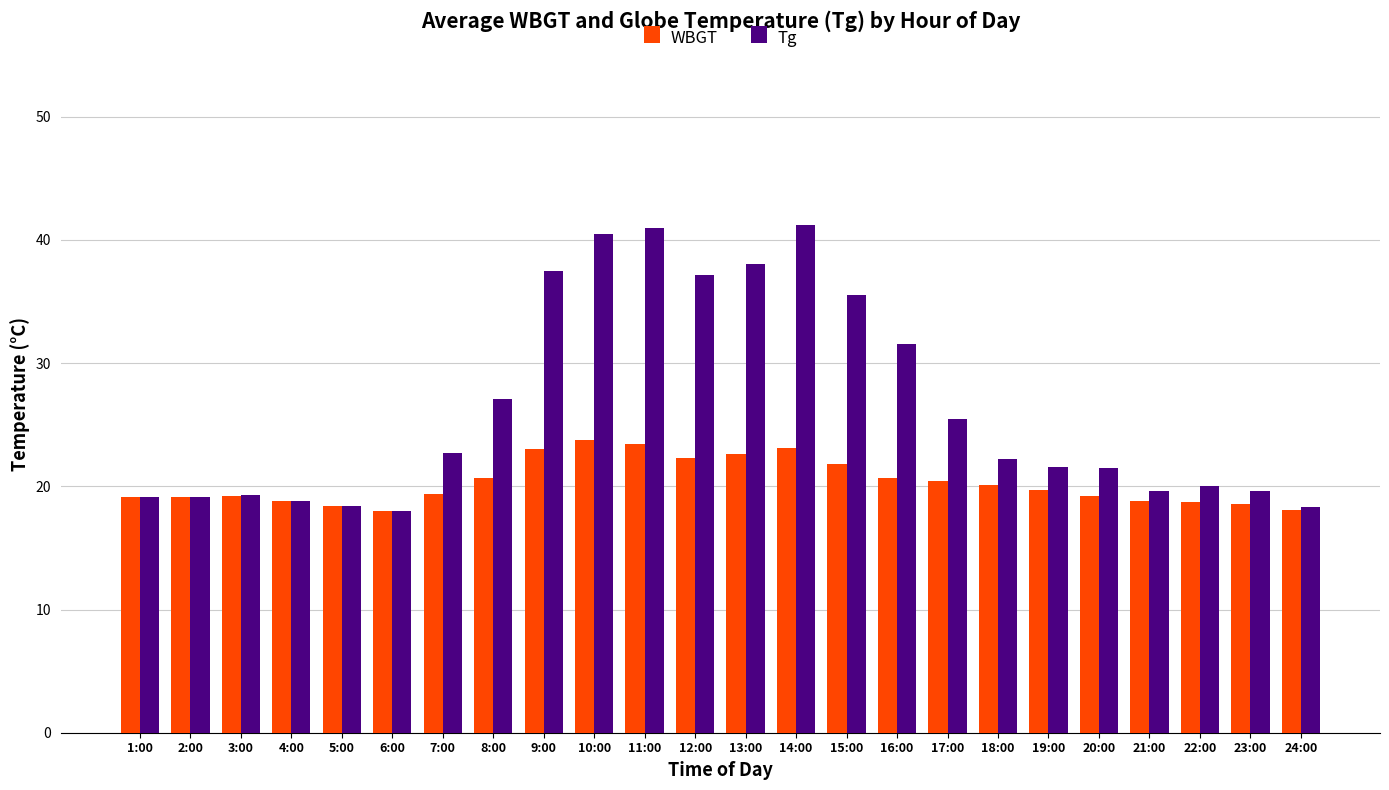

Rank the series by their average value, from lowest to highest.

WBGT, Tg